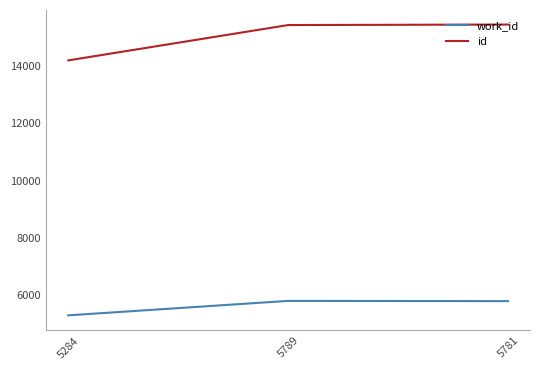

What is the difference between the highest and lowest values at 5284?

8918